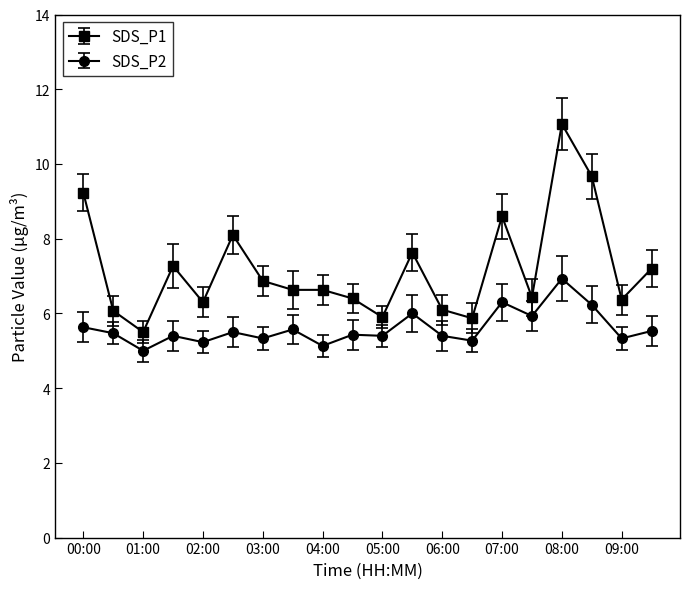

Which series has the largest total across all categories?

SDS_P1